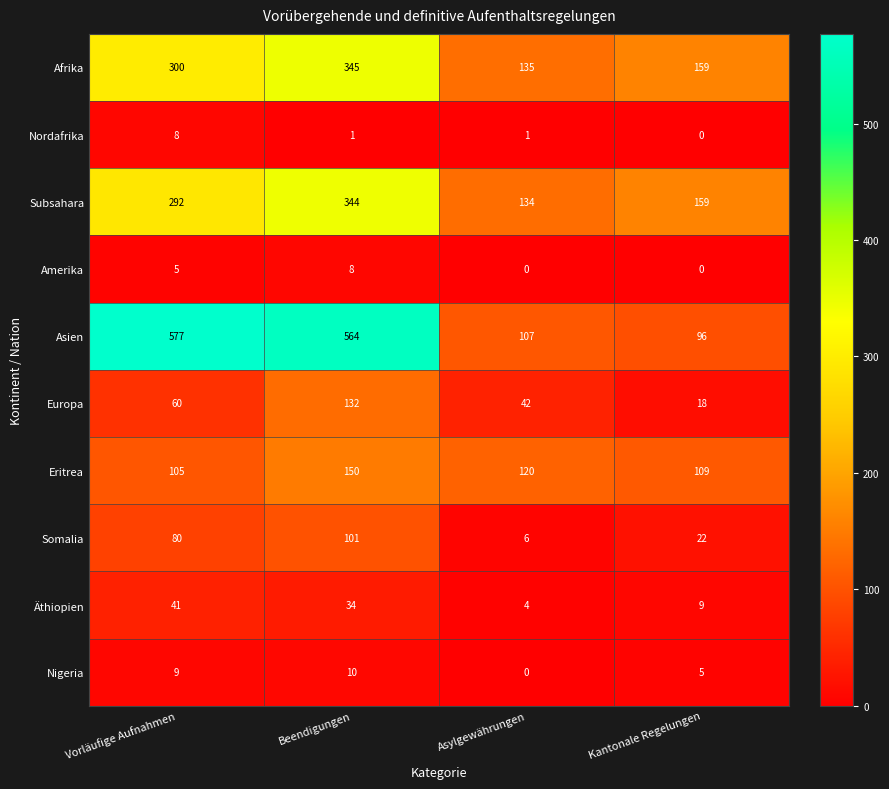

Read the Europa value at Kantonale Regelungen, to the nearest 5.

20